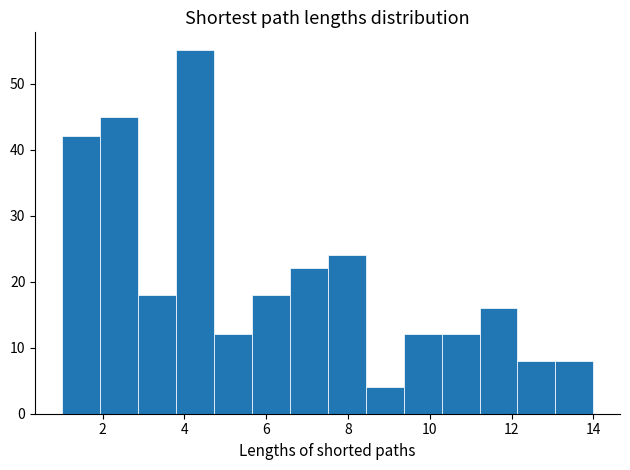

Over which range of the x-axis is the bar tallest?

3.8 to 4.8